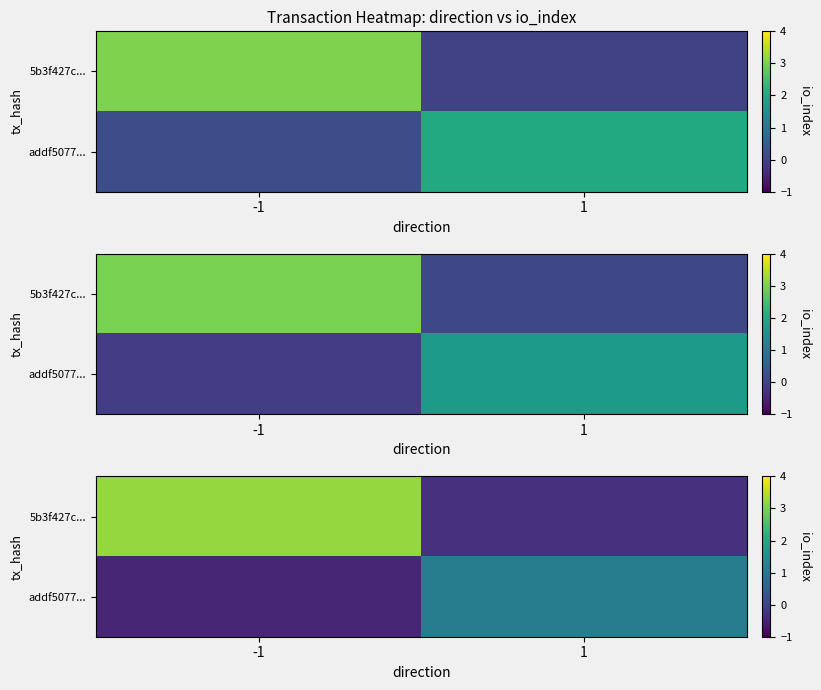

What is the average value of the row_0 series?

1.5